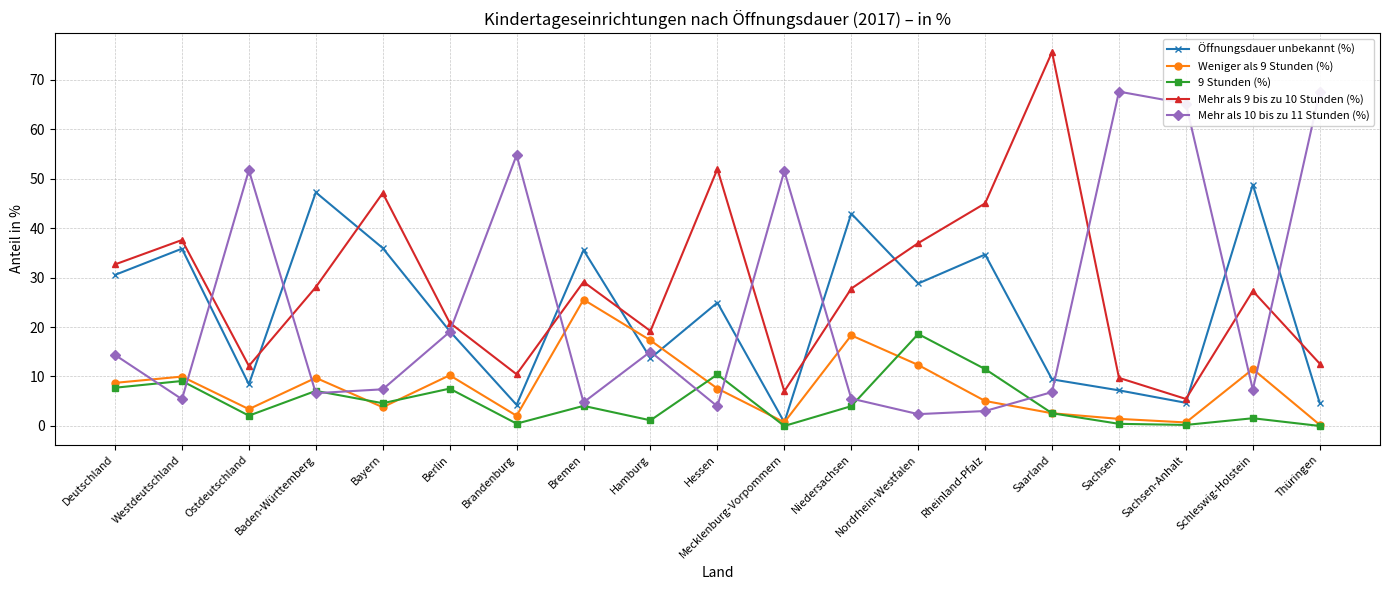

Which series changed the most between Deutschland and Hessen?

Mehr als 9 bis zu 10 Stunden (%)